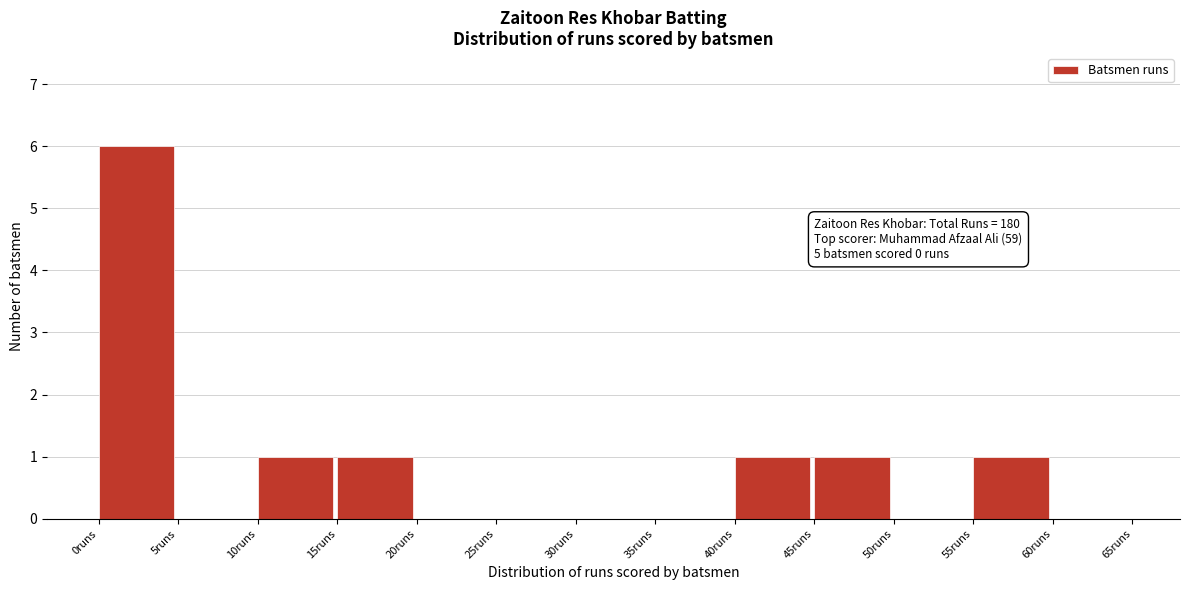

Which range on the x-axis has the tallest bar?

0 to 5